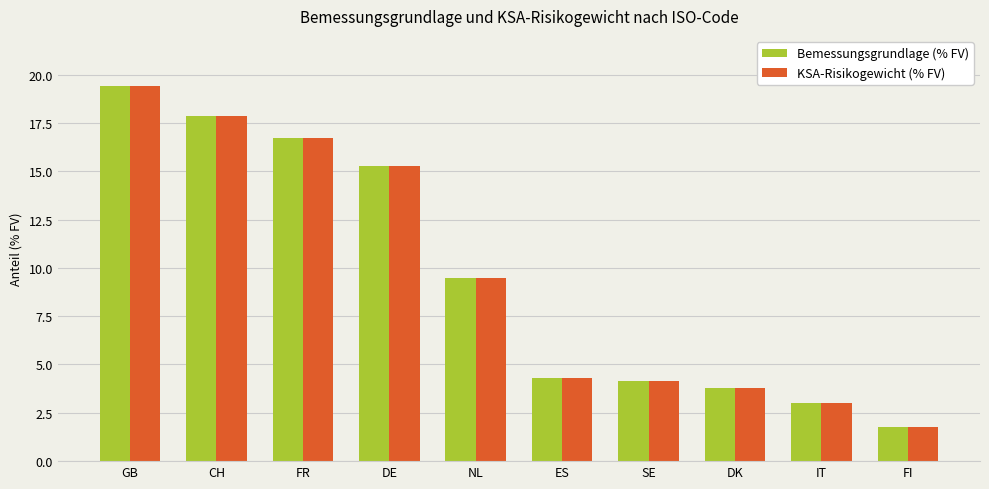

What is the average value of the KSA-Risikogewicht (% FV) series?

9.6